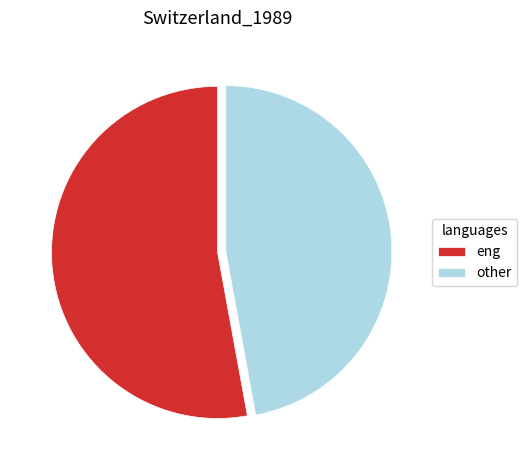

Between eng and other, which is larger?

eng